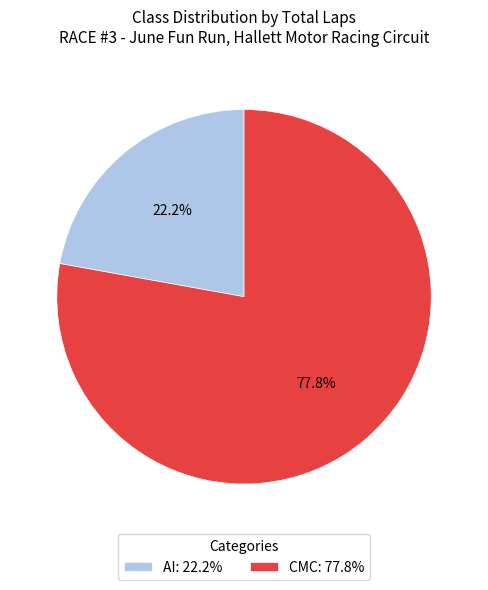

What is the total percentage of AI: 22.2% and CMC: 77.8%?

100.0%